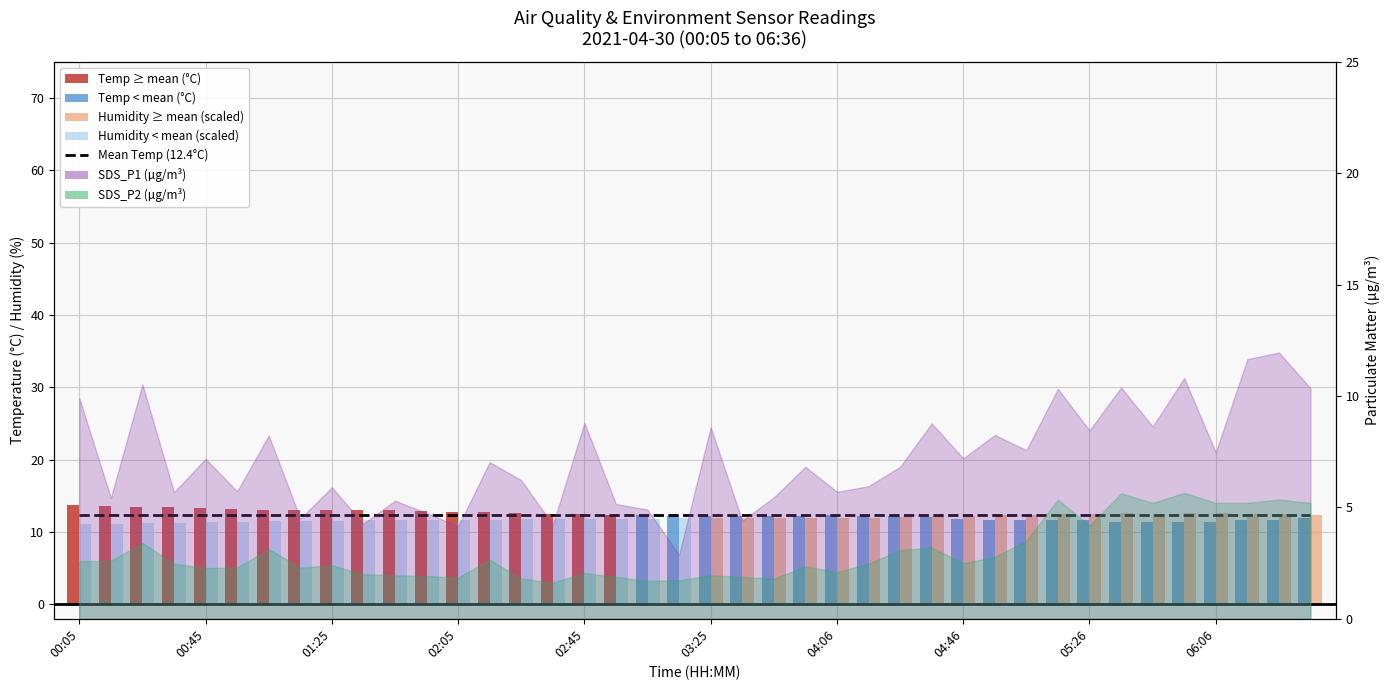

The value of Humidity (×0.2 scaled) at 05:26 is 12.5. True or false?

True